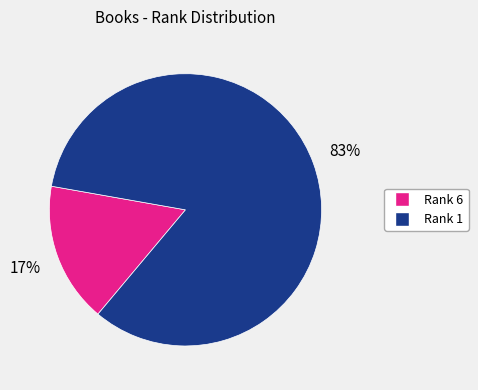

To the nearest percent, what is the average slice percentage?

50%